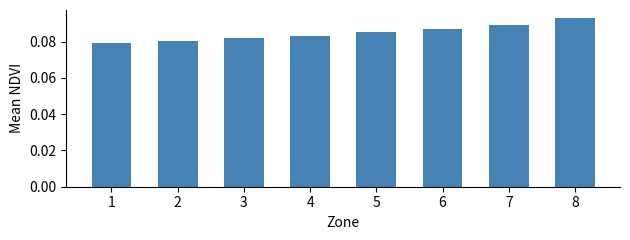

Rank the categories by value from highest to lowest.

8, 7, 6, 5, 4, 3, 2, 1